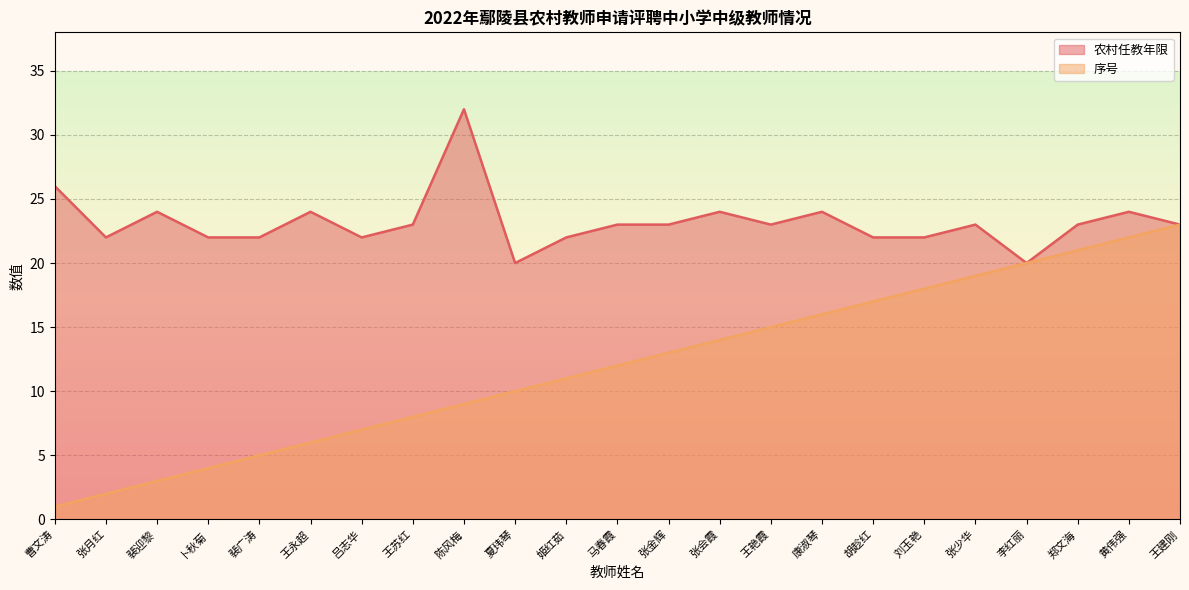

Rank the categories by 农村任教年限 value from highest to lowest.

陈风梅, 曹文涛, 裴迎黎, 王永超, 张会霞, 康淑琴, 黄伟强, 王苏红, 马春霞, 张金辉, 王艳霞, 张少华, 郑文海, 王建刚, 张月红, 卜秋菊, 裴广涛, 吕志华, 姬红茹, 胡趁红, 刘玉艳, 夏玮琴, 李红丽